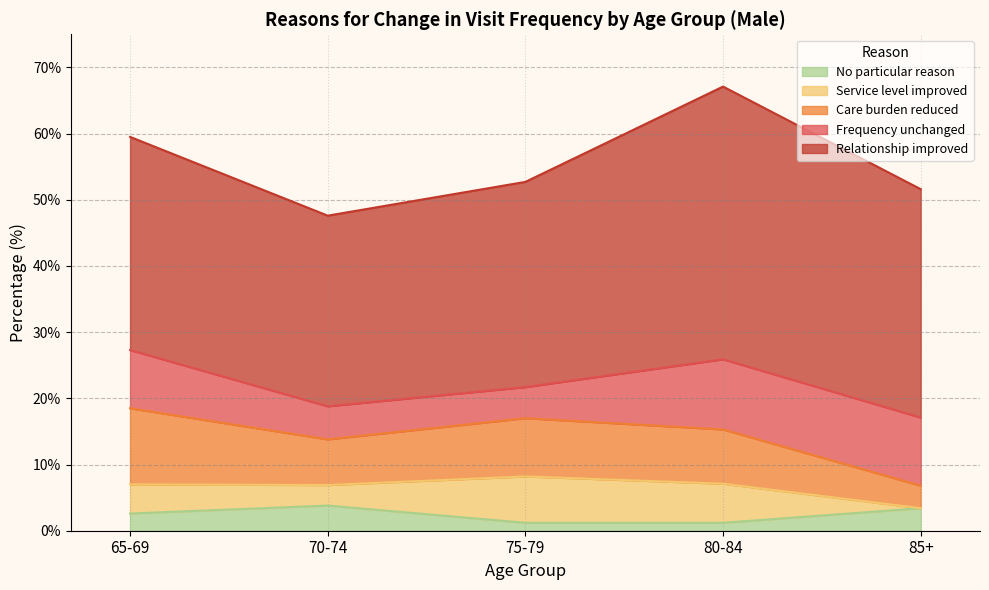

What is the average value of the Service level improved series?

4.6